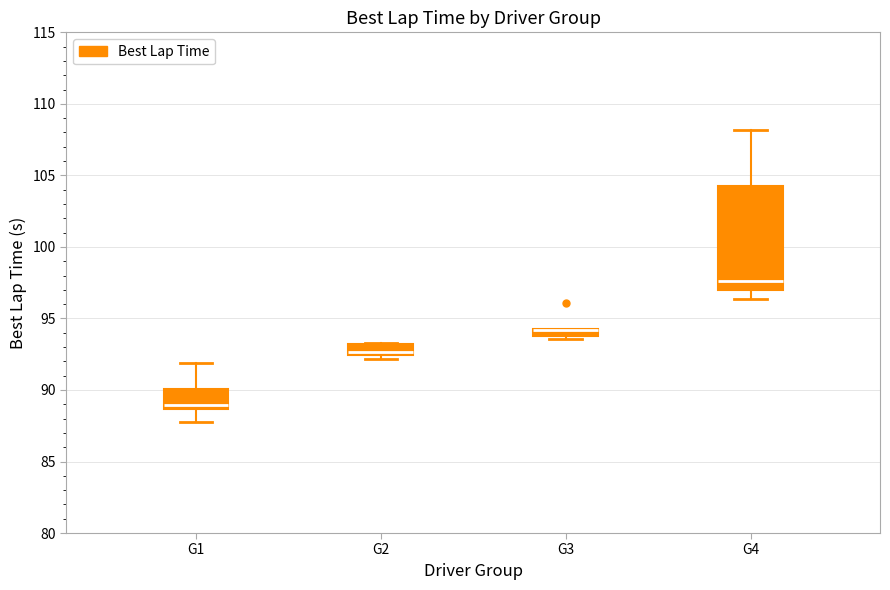

Comparing the boxes themselves (not the whiskers), which one is the tallest?

G4